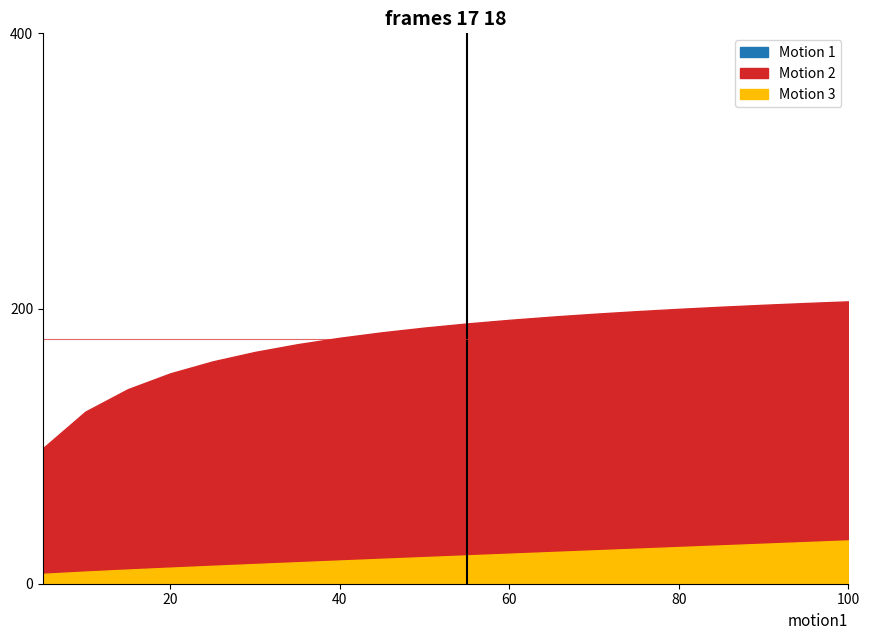

Which series has the largest total across all categories?

Motion 2